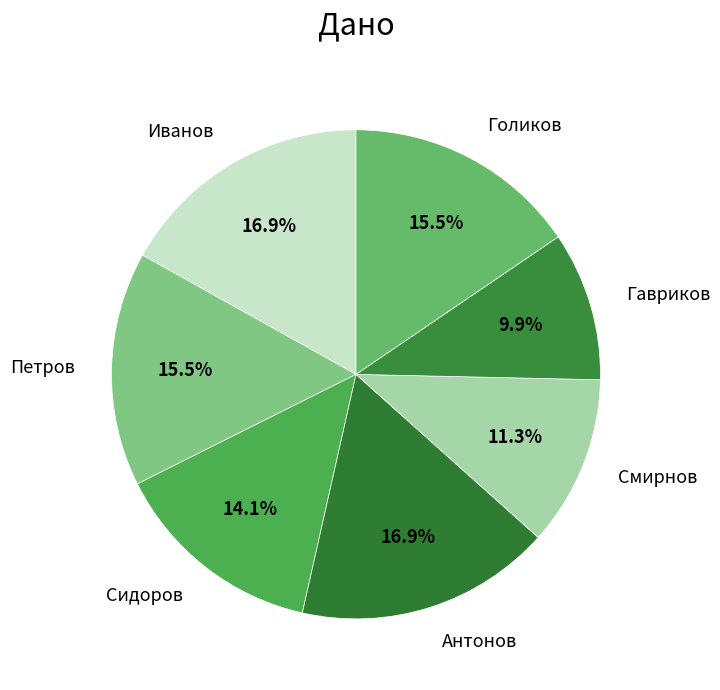

Is there any slice that represents more than half of the pie?

No